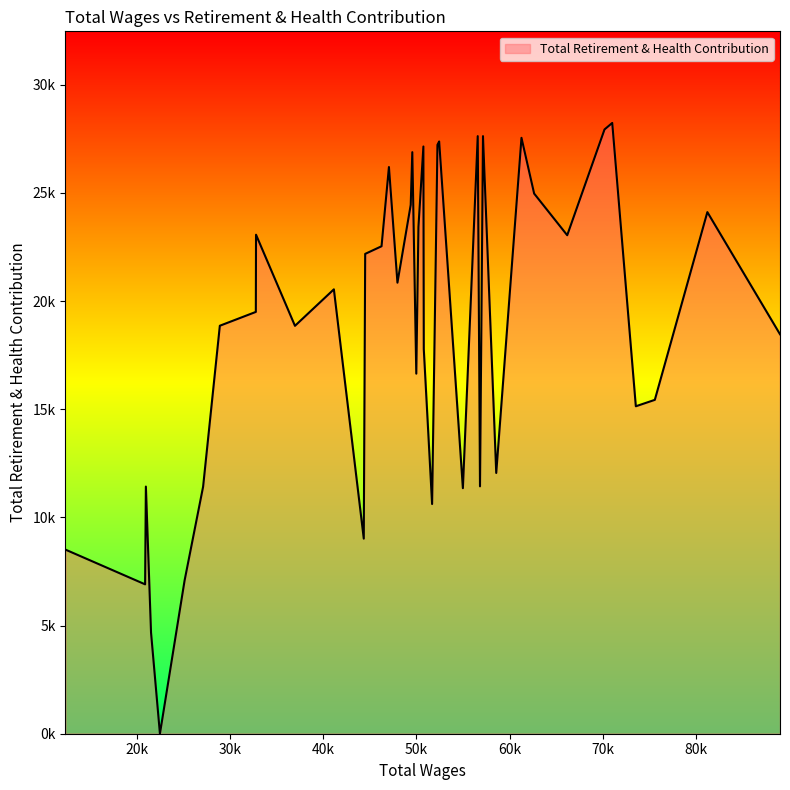

Reading right to left, list all the values displayed in this chart.

39=8512	38=6906	37=11426	36=4673	35=0	34=7087	33=11419	32=18861	31=19500	30=23070	29=18857	28=20544	27=9019	26=22183	25=22535	24=26198	23=20852	22=24447	21=26885	20=16646	19=23428	18=27148	17=17780	16=10619	15=27223	14=27380	13=11351	12=27626	11=11437	10=27626	9=12055	8=27548	7=24971	6=23045	5=27935	4=28236	3=15138	2=15435	1=24114	0=18467